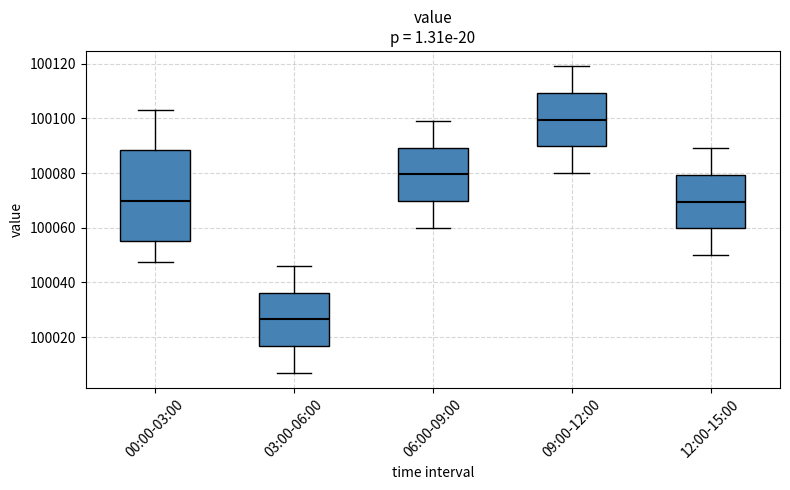

Which box is the tallest, from its lower edge to its upper edge?

00:00-03:00